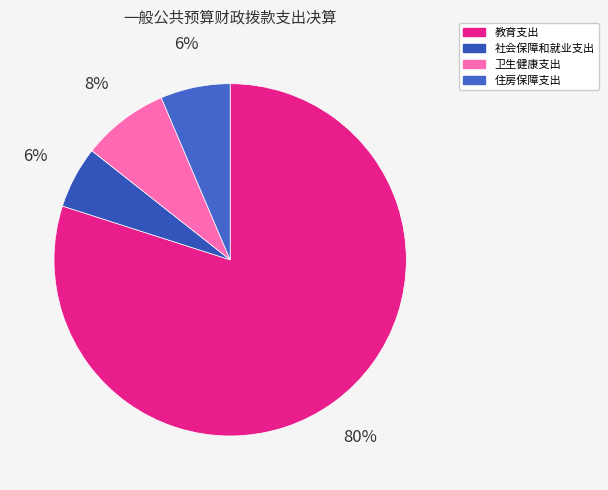

Is there any slice that represents more than half of the pie?

Yes